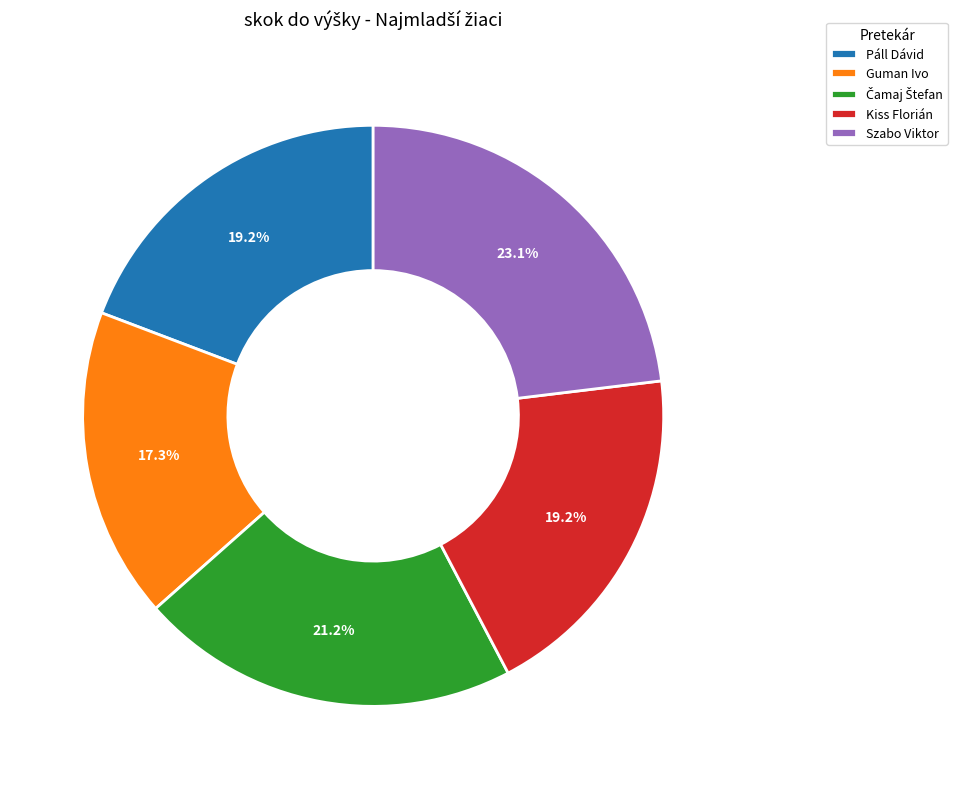

To the nearest percent, what portion does Páll Dávid represent?

19%